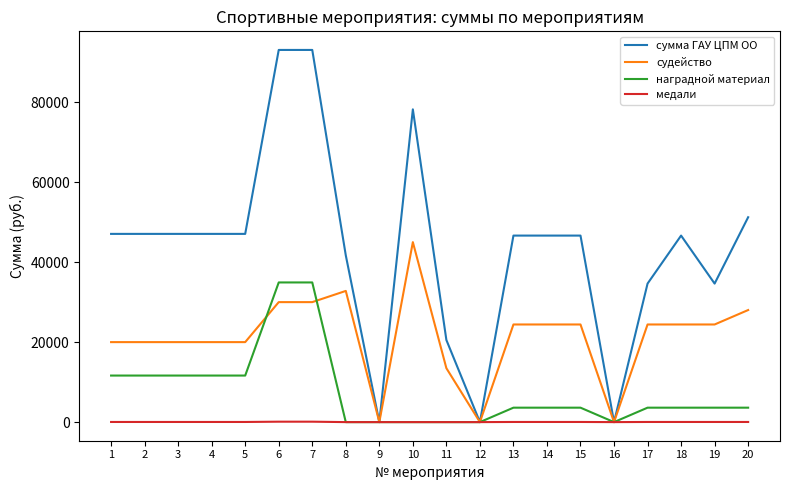

True or false: медали has a value of 0.0 at 9.

True